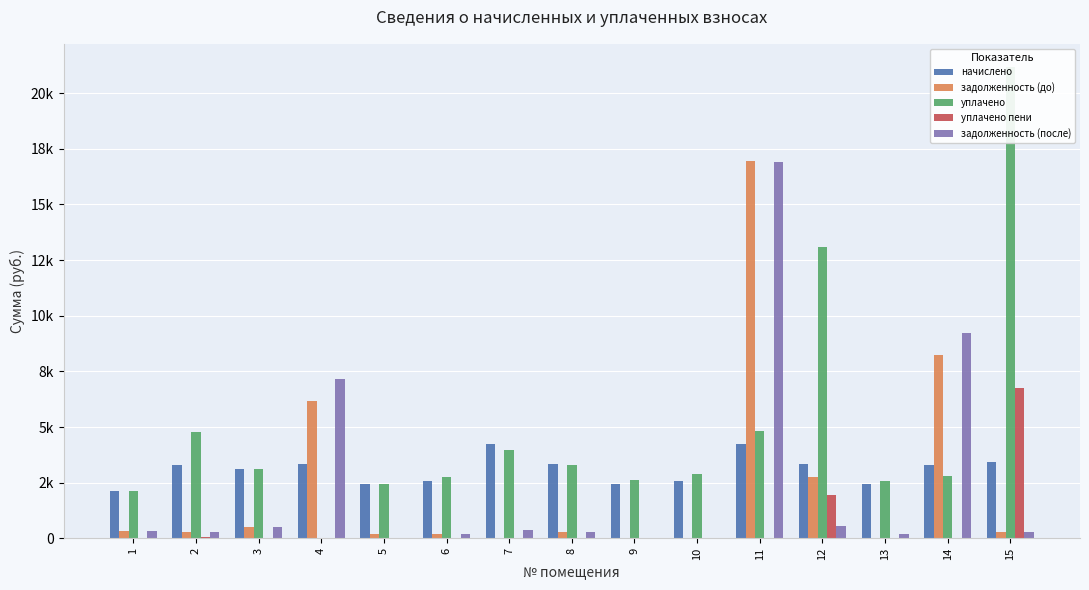

Rank the categories by начислено value from lowest to highest.

1, 13, 9, 5, 10, 6, 3, 2, 14, 4, 12, 8, 15, 7, 11